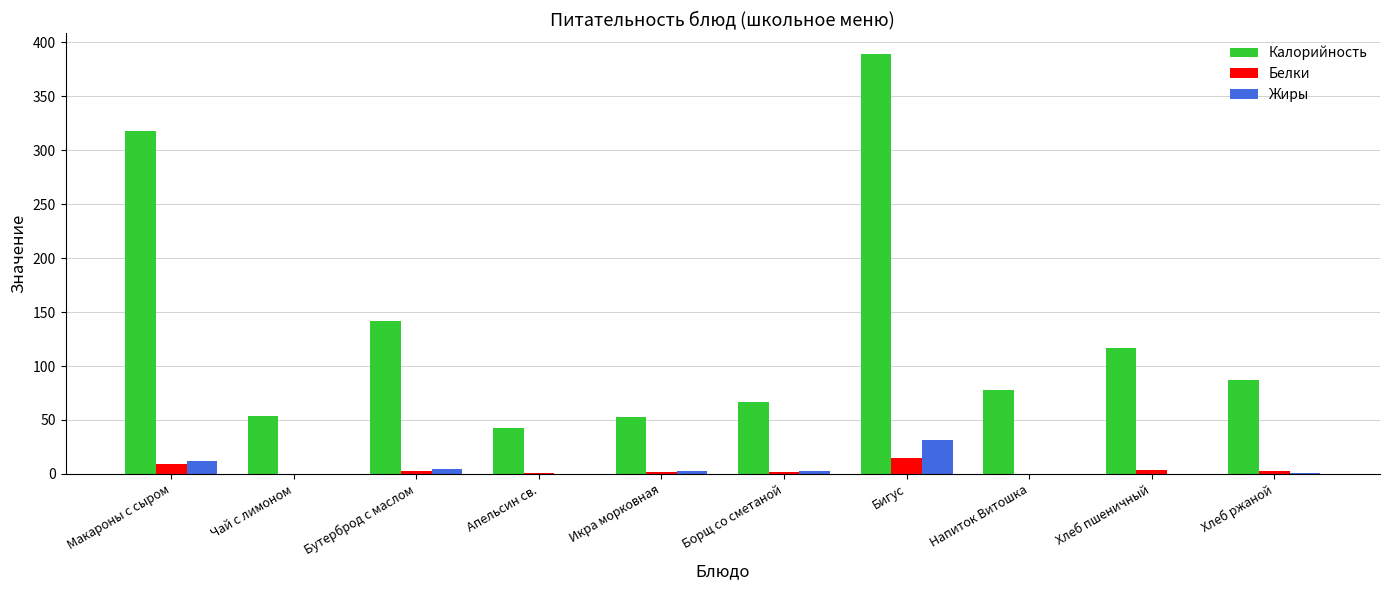

Which series changed the most between Напиток Витошка and Хлеб пшеничный?

Калорийность